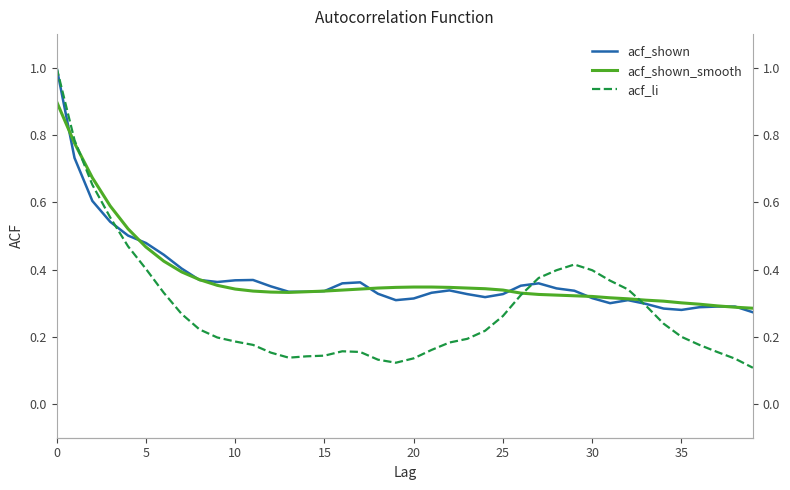

What is the difference between the acf_li values at 30 and 25?

0.1